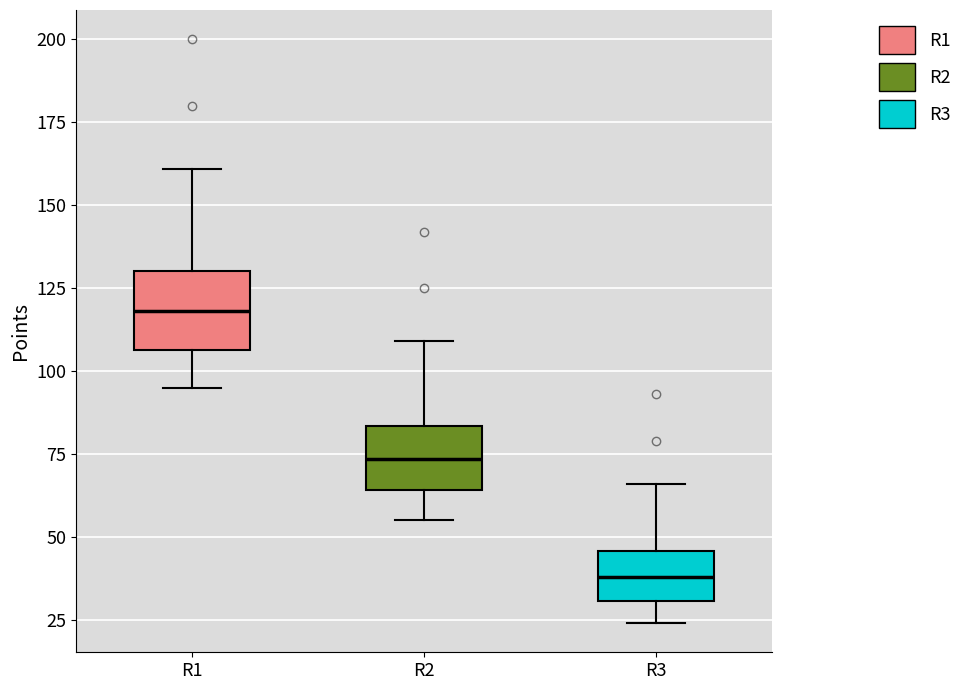

Which box has the highest median line?

R1